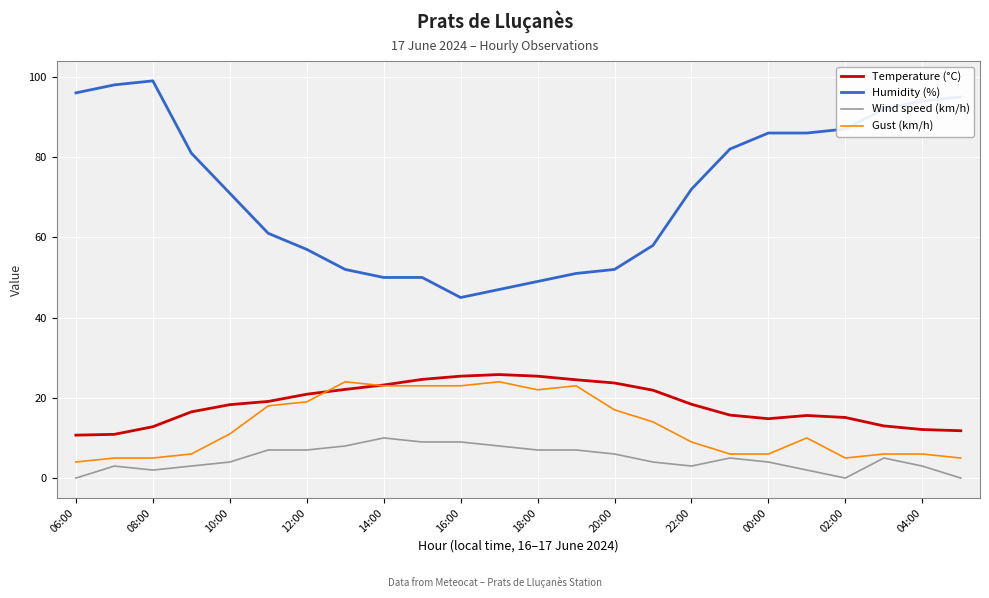

How many categories are shown in the chart?

24